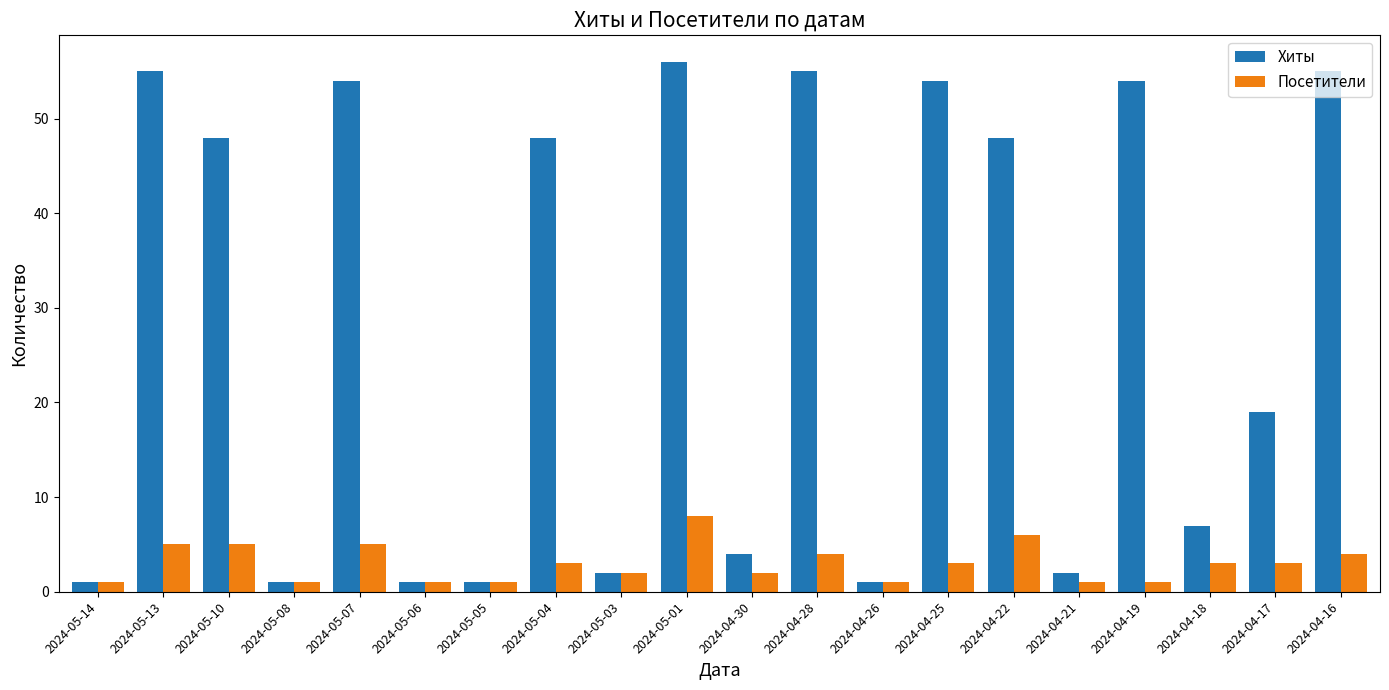

What is the value of the Хиты bar at the 6th from the left?

1